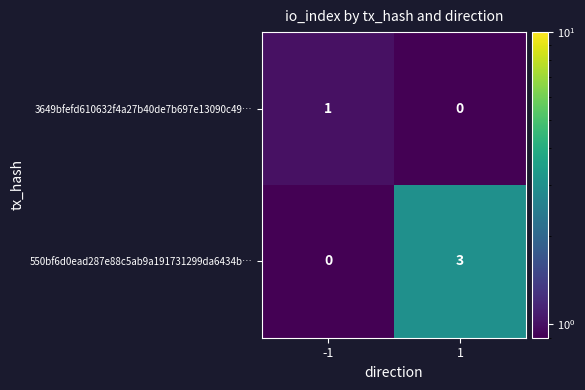

How many series are shown in this chart?

2